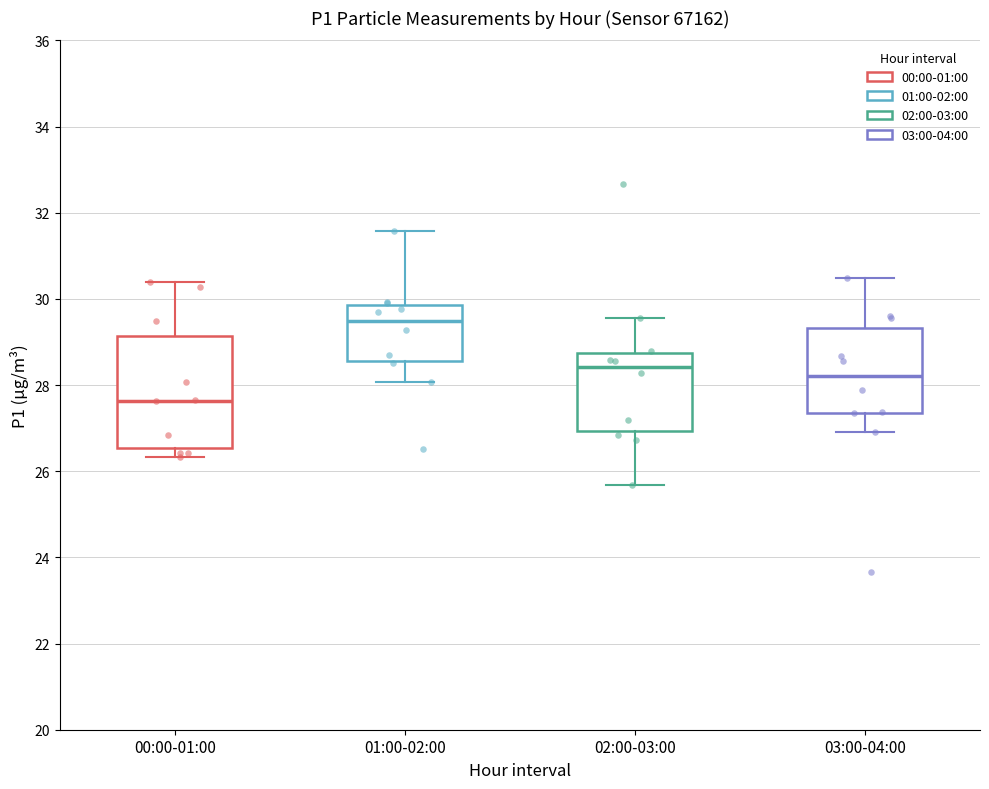

Reading left to right, read every box against the y-axis: the position of its median line, the range the box covers, and the ends of its whiskers. The values are not printed on the chart, so give them approximately, as read against the axis.

00:00-01:00: median 27.6, box 26.6 to 29.2, whiskers 26.4 to 30.4
01:00-02:00: median 29.4, box 28.6 to 29.8, whiskers 28.0 to 31.6
02:00-03:00: median 28.4, box 27.0 to 28.8, whiskers 25.6 to 29.6
03:00-04:00: median 28.2, box 27.4 to 29.4, whiskers 27.0 to 30.4